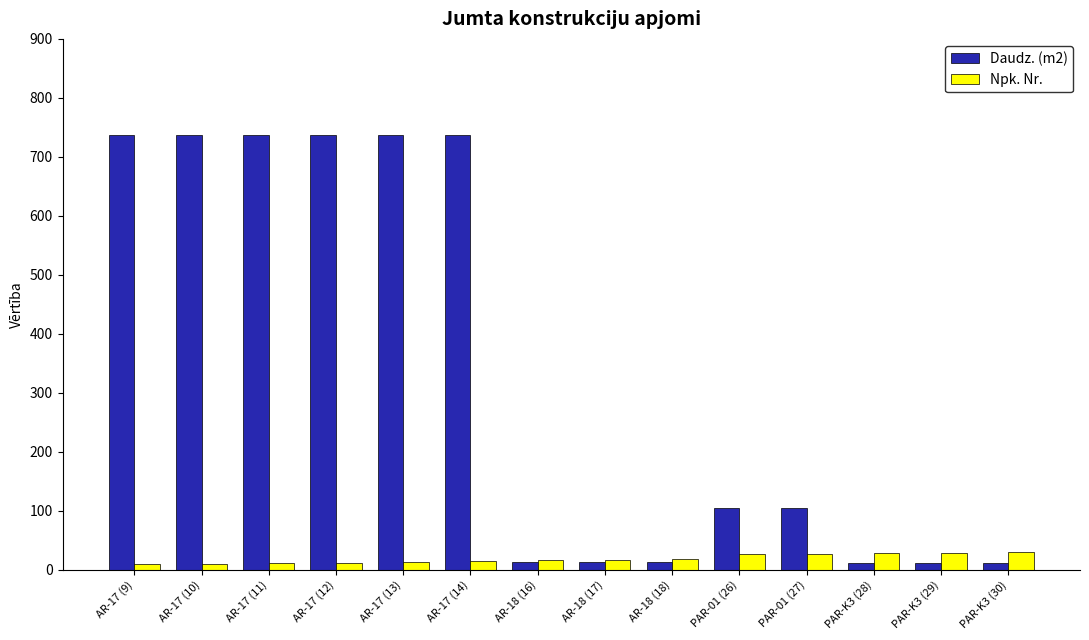

What is the sum of all Daudz. (m2) values?

4699.9